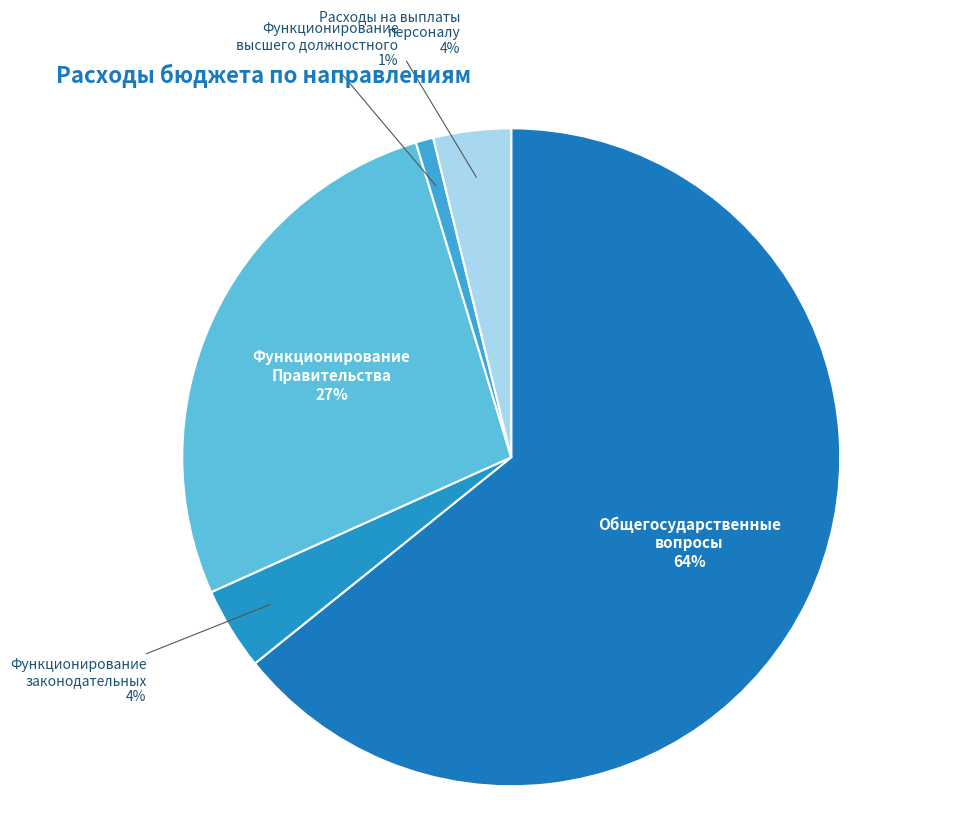

True or false: Общегосударственные вопросы accounts for 64% of the total.

True